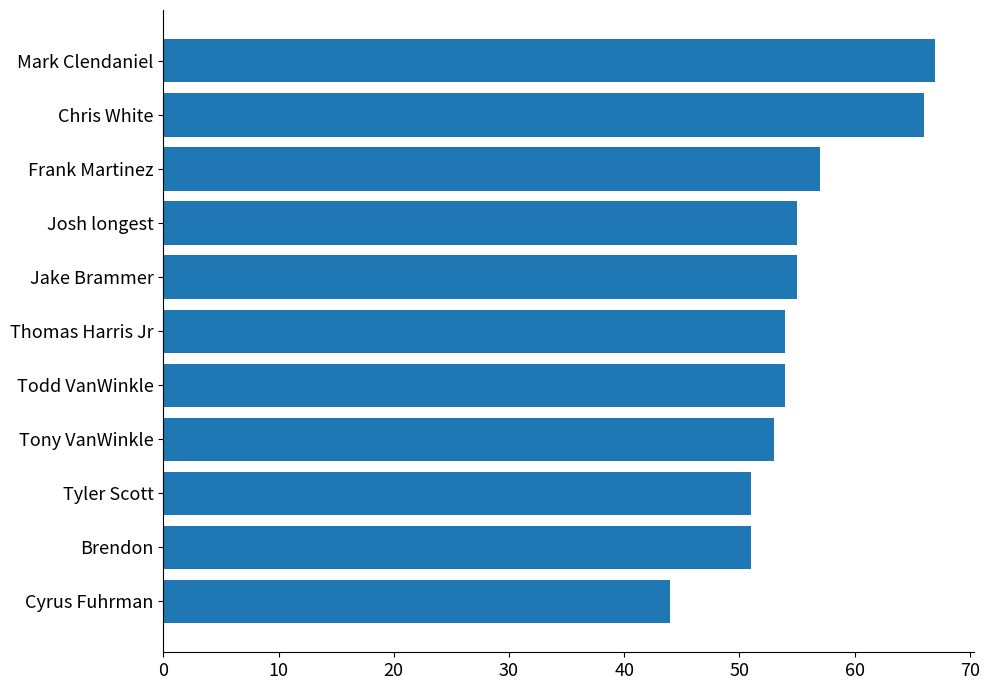

Is it true that the value at Tony VanWinkle is 35?

False